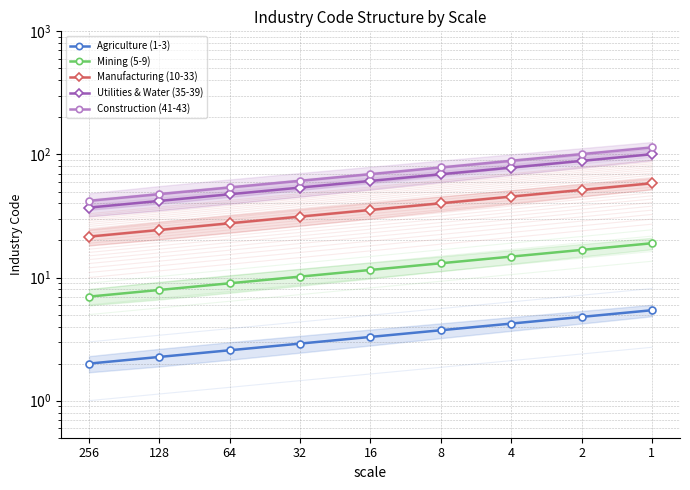

What is the difference between the maximum and second lowest values in the Manufacturing (10-33) series?

34.0